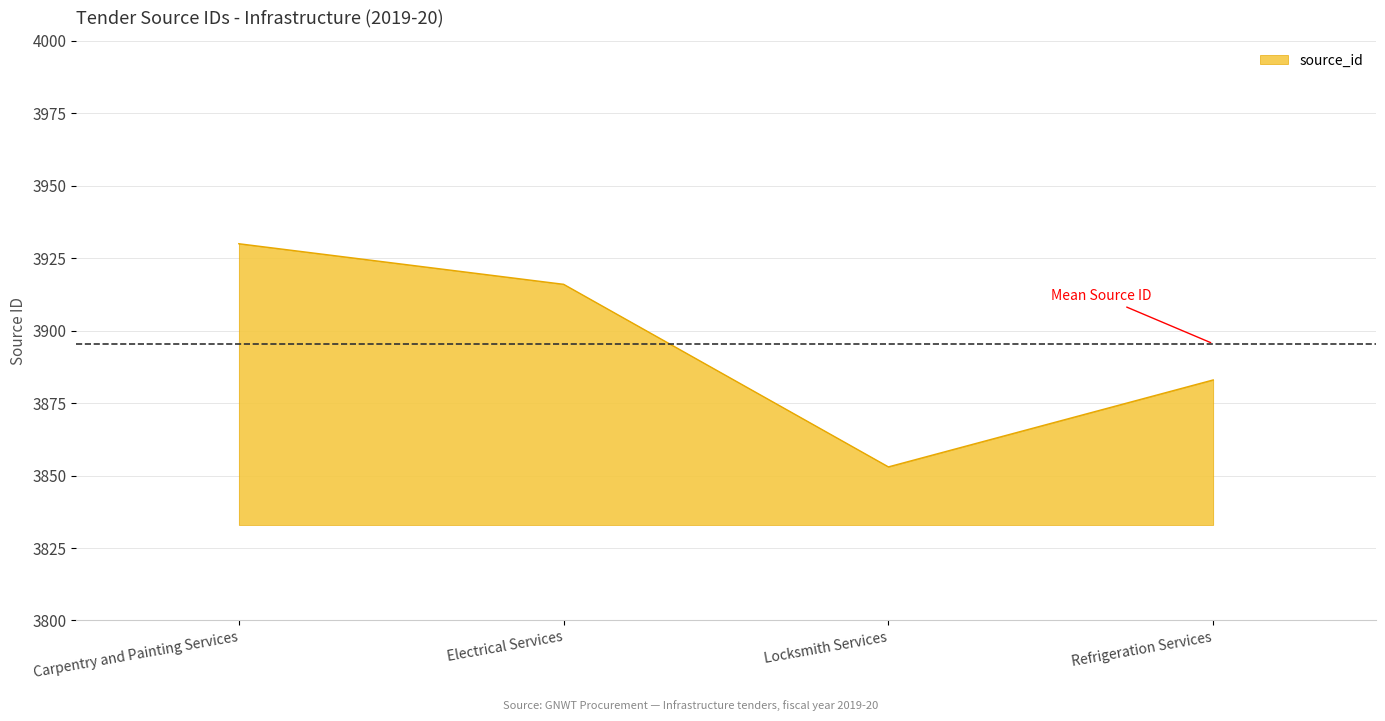

True or false: the data has more than 0 interior local peaks.

False